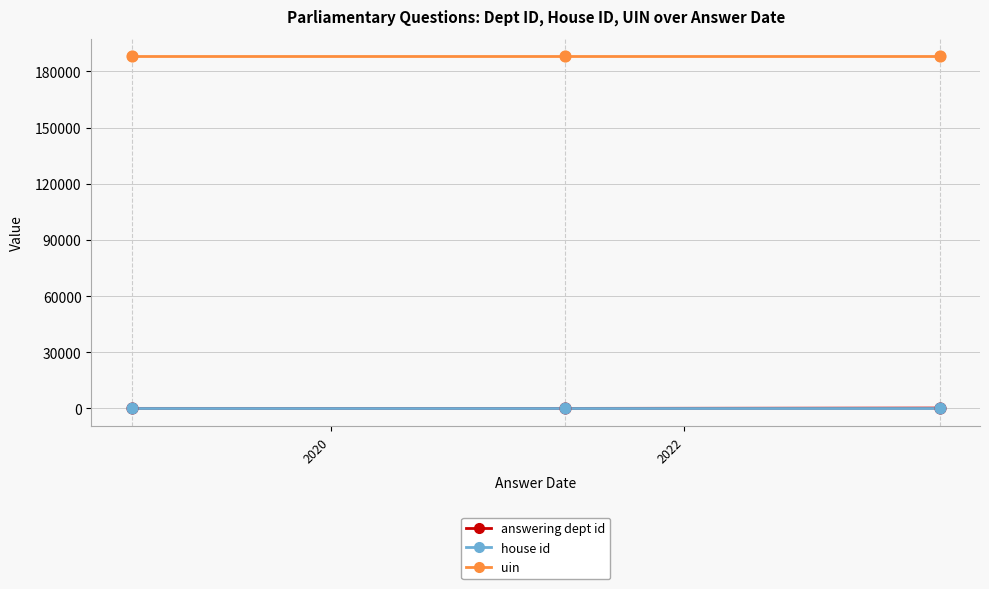

What is the greatest value displayed?

188108